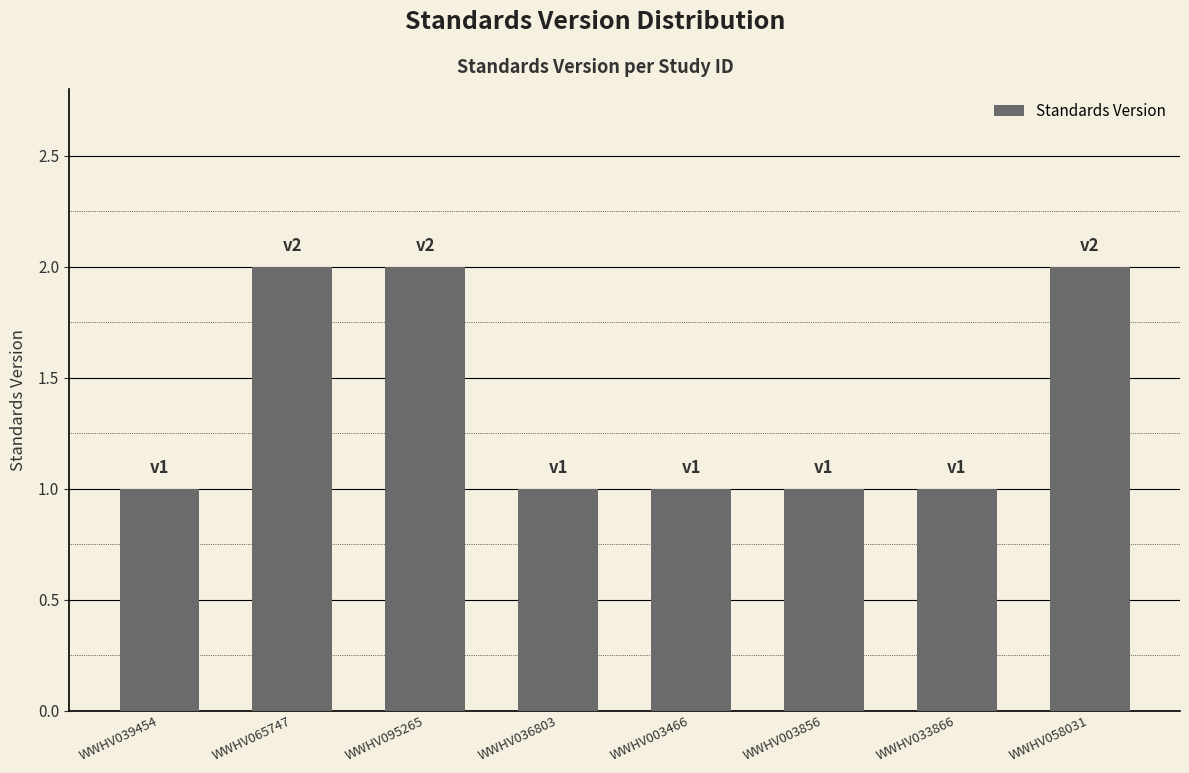

Reading right to left, list all the values displayed in this chart.

2	1	1	1	1	2	2	1